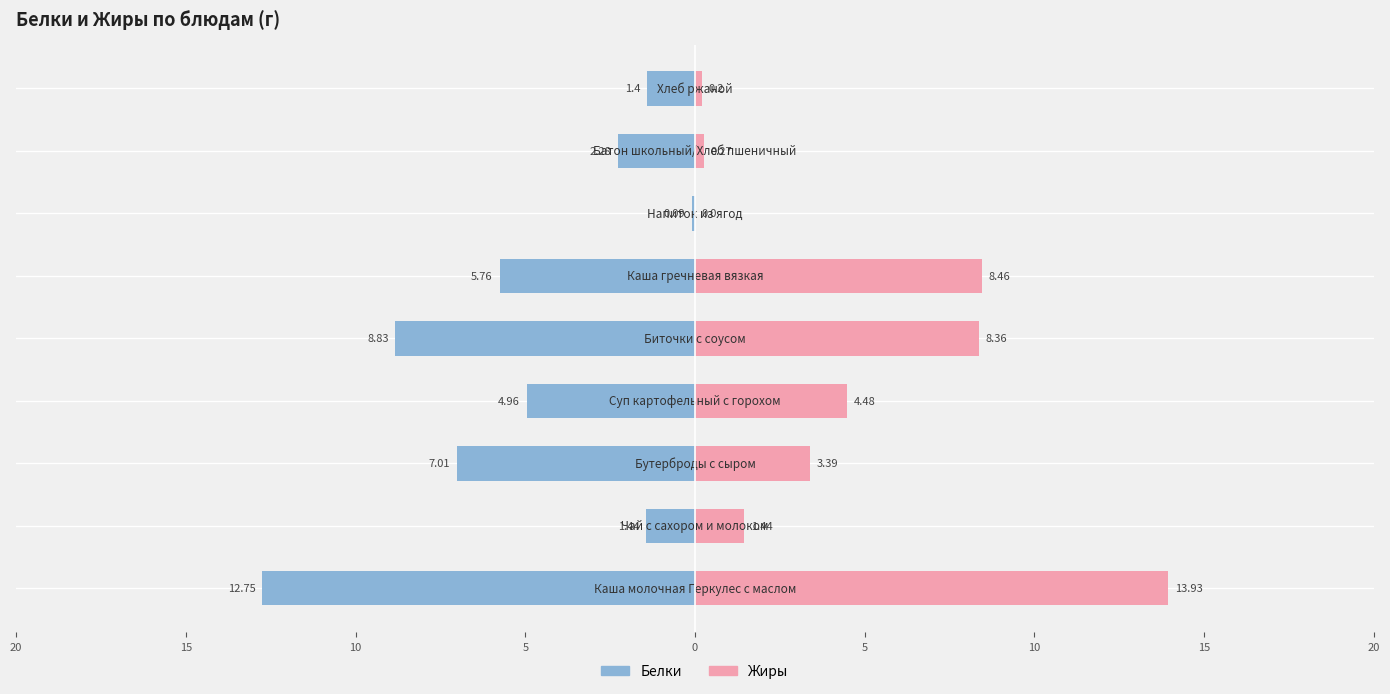

True or false: Белки has a value of -10.0 at 5.

False